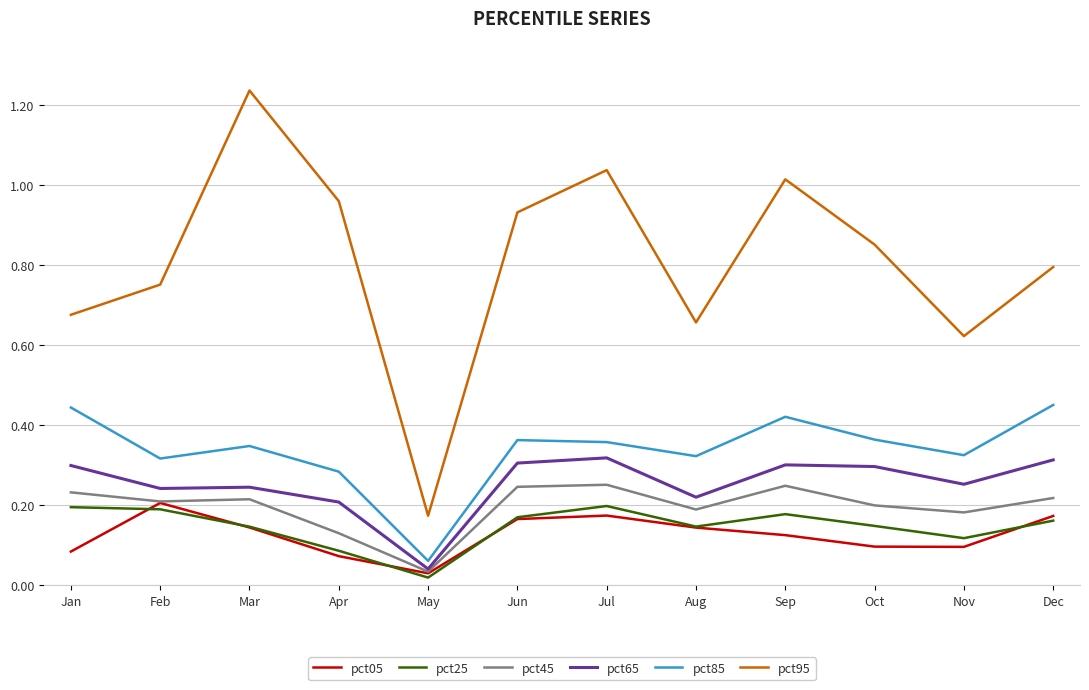

Which series has the largest total across all categories?

pct95